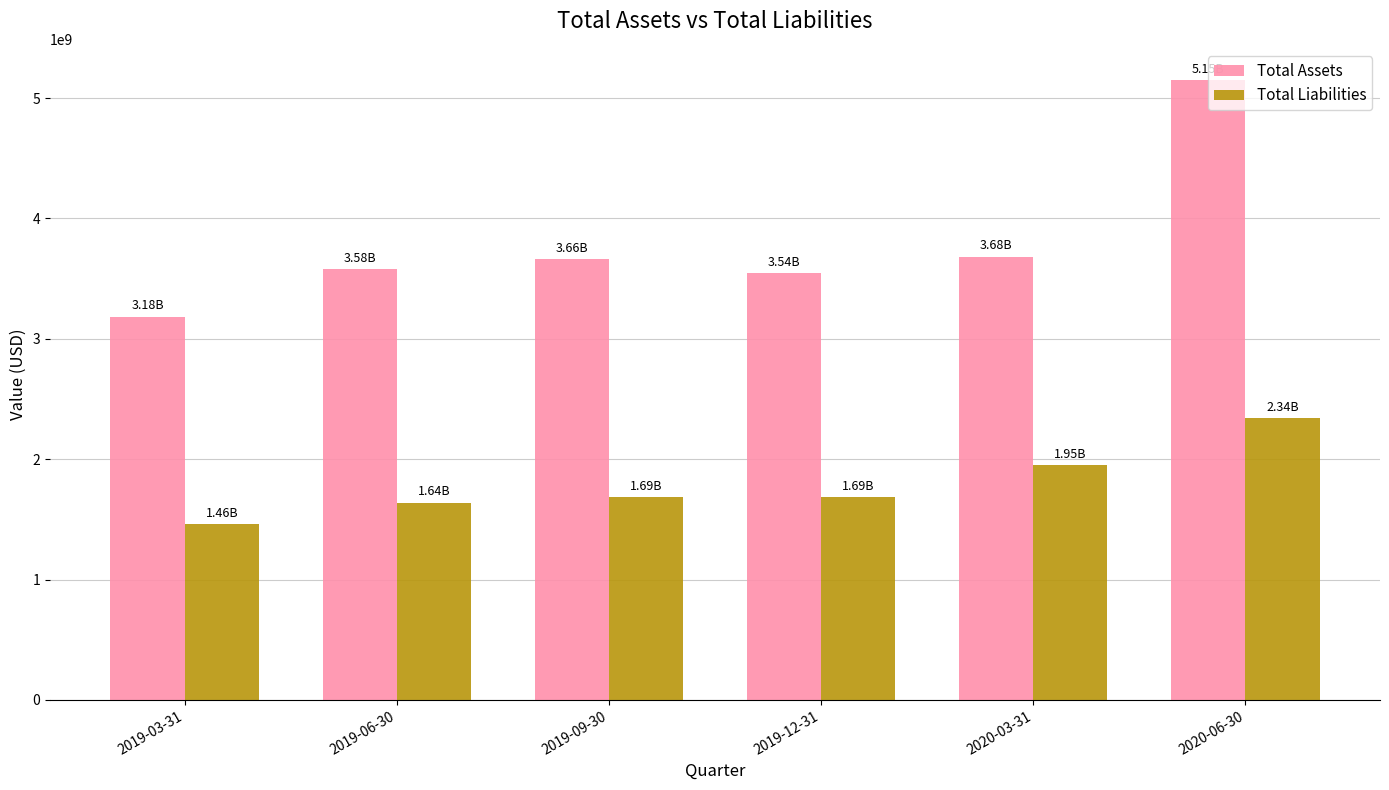

List the series in order of their peak value, highest first.

Total Assets, Total Liabilities